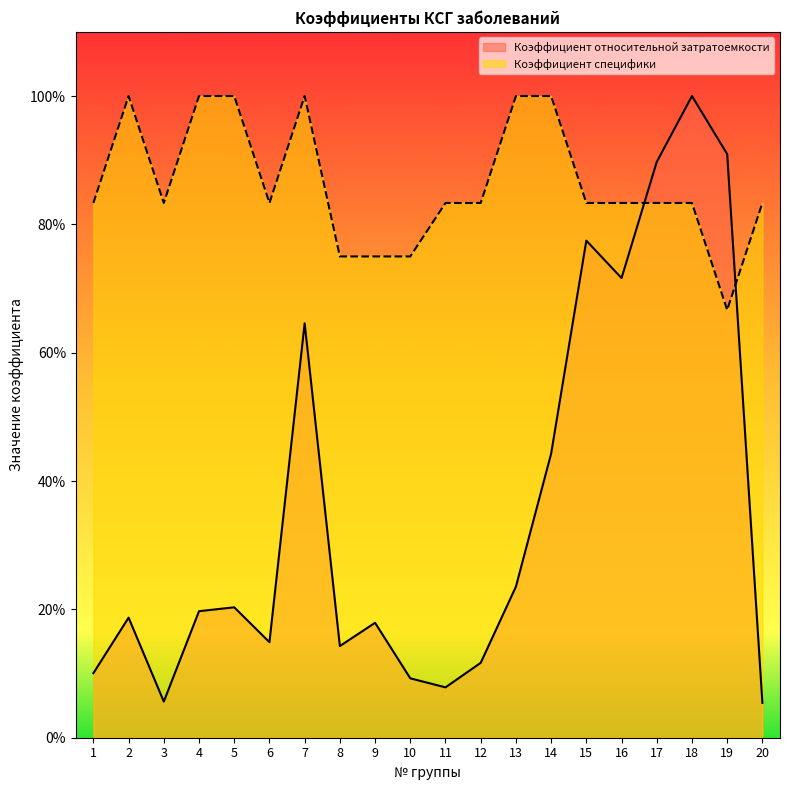

What is the lowest value of the Коэффициент специфики series?

0.7